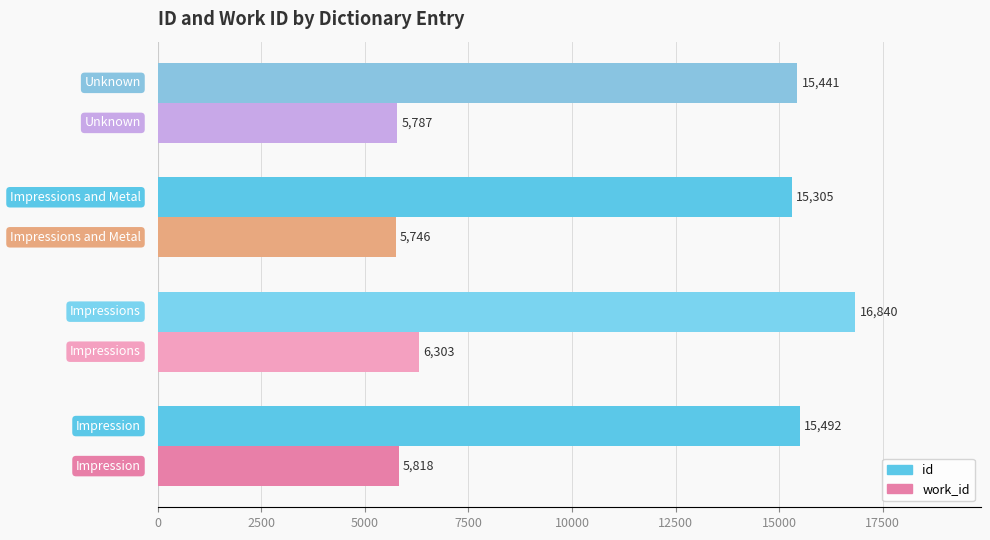

What is the greatest value displayed?

16839.7